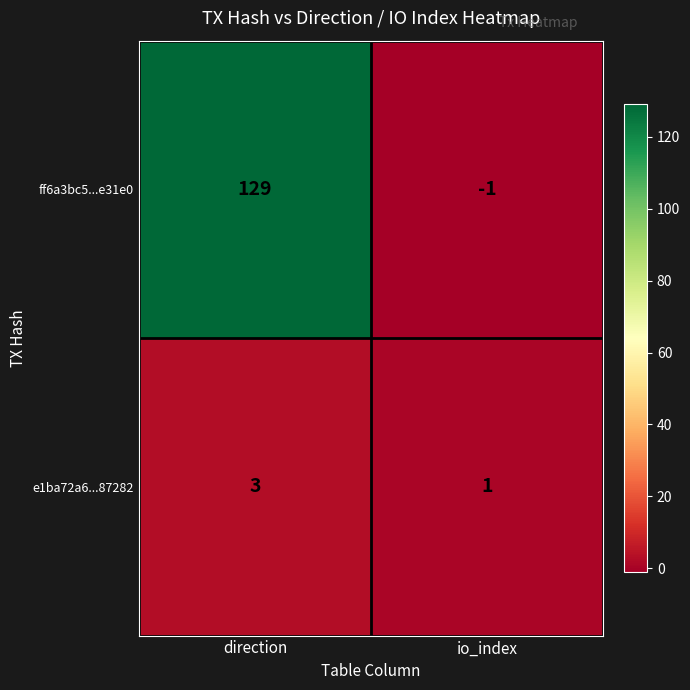

The e1ba72a6...87282 series shows 1 at io_index. True or false?

True